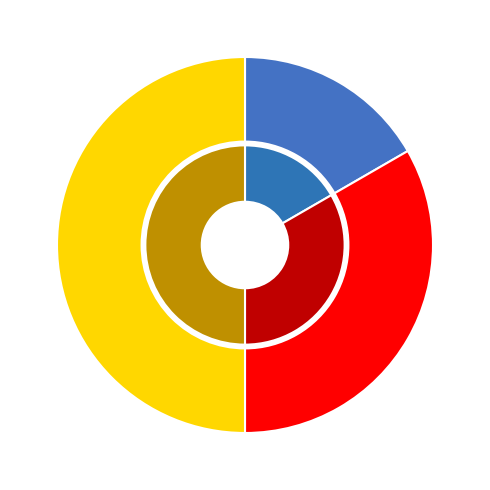

Is it true that Суміщення is 26% of the pie?

False